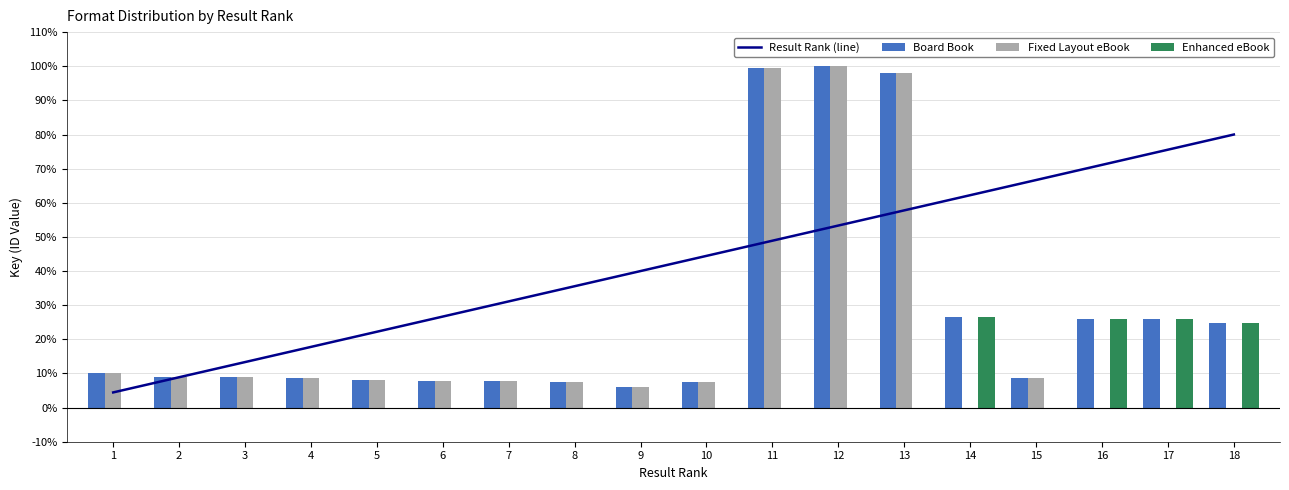

Is it true that Fixed Layout eBook equals 7.7 at 7?

True